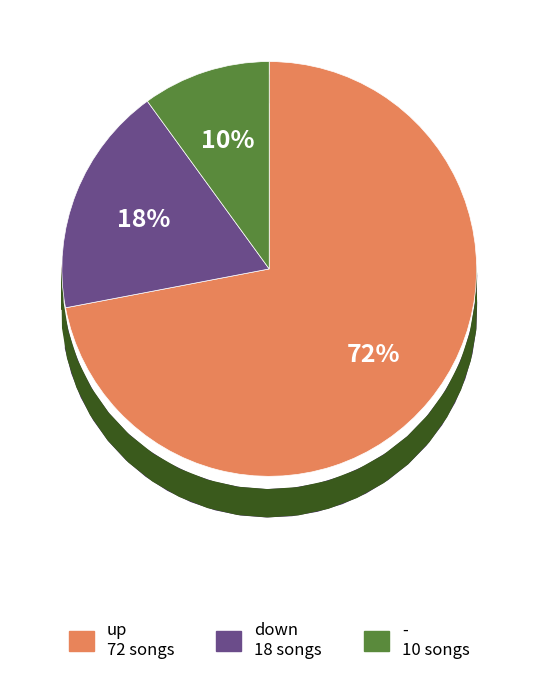

Is it true that down is 18% of the pie?

True